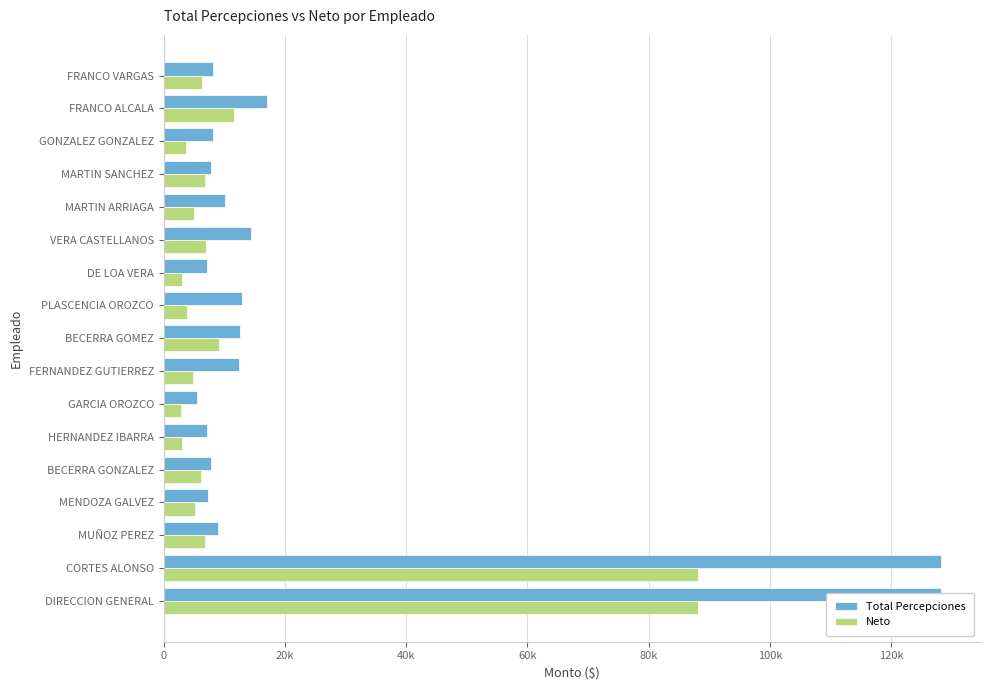

Is the value of Neto at BECERRA GOMEZ greater than the value of Total Percepciones at FRANCO ALCALA?

No